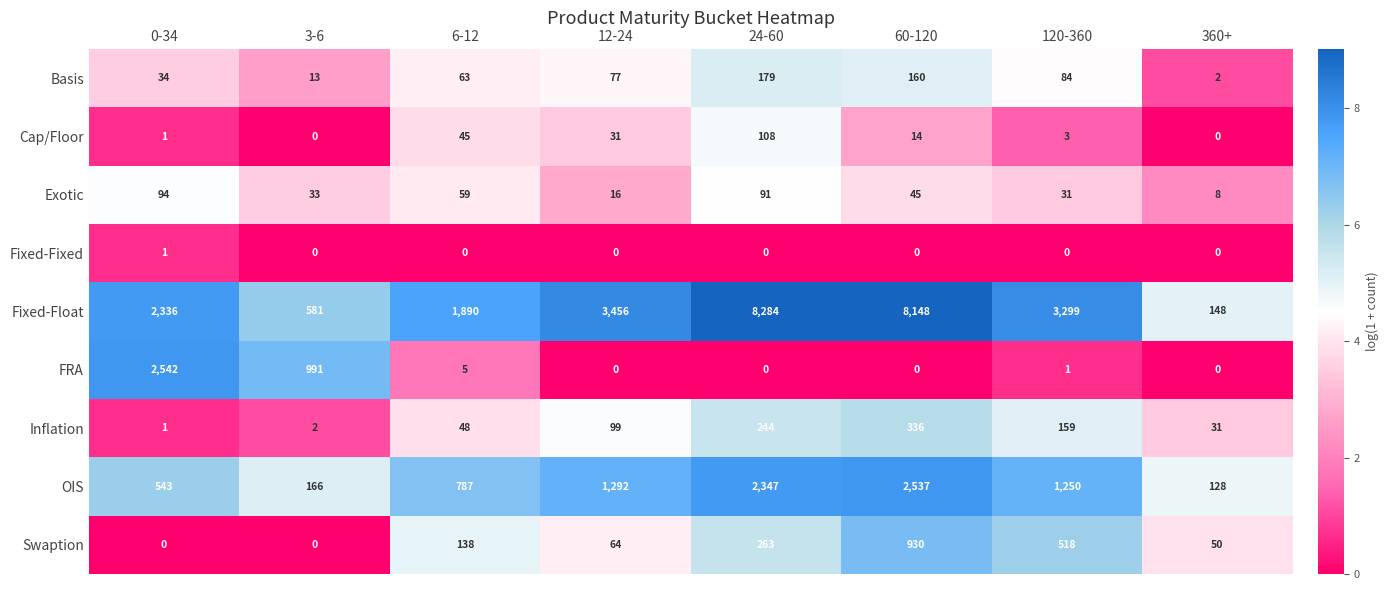

What is the difference between the maximum and minimum values in the Exotic series?

86